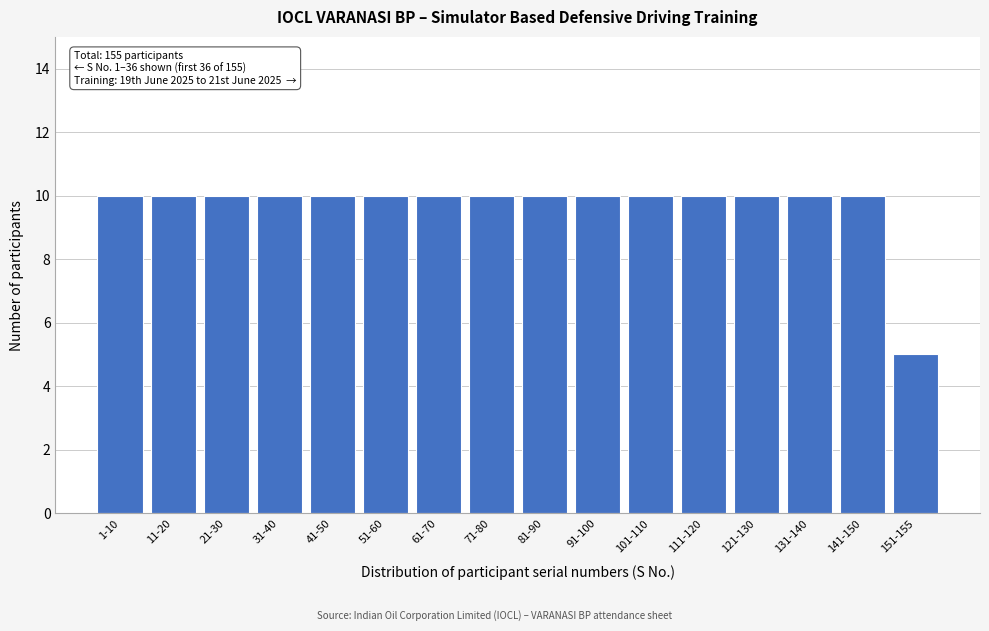

Reading left to right, what are all the values shown in this chart?

10	10	10	10	10	10	10	10	10	10	10	10	10	10	10	5